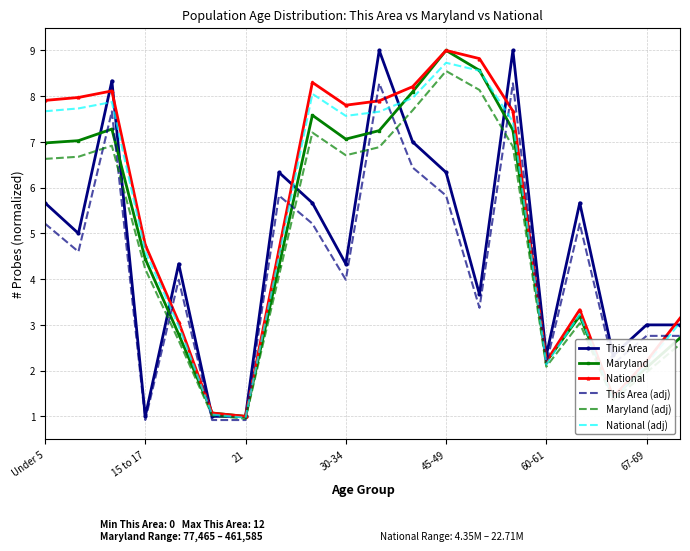

What is the maximum value for National (adj)?

8.7